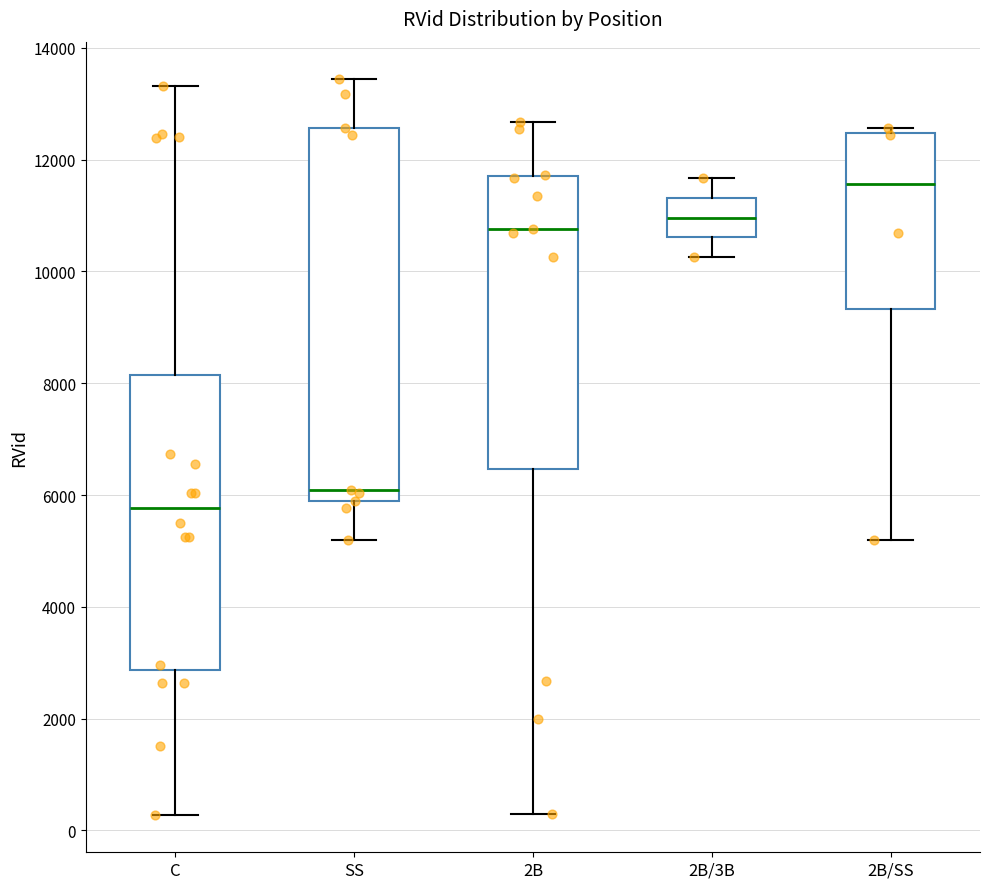

Comparing the boxes themselves (not the whiskers), which one is the tallest?

SS